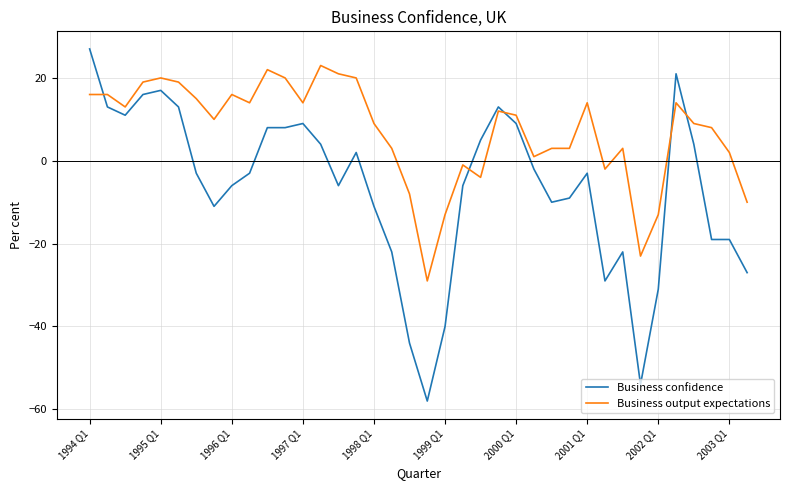

What is the maximum value for Business output expectations?

23